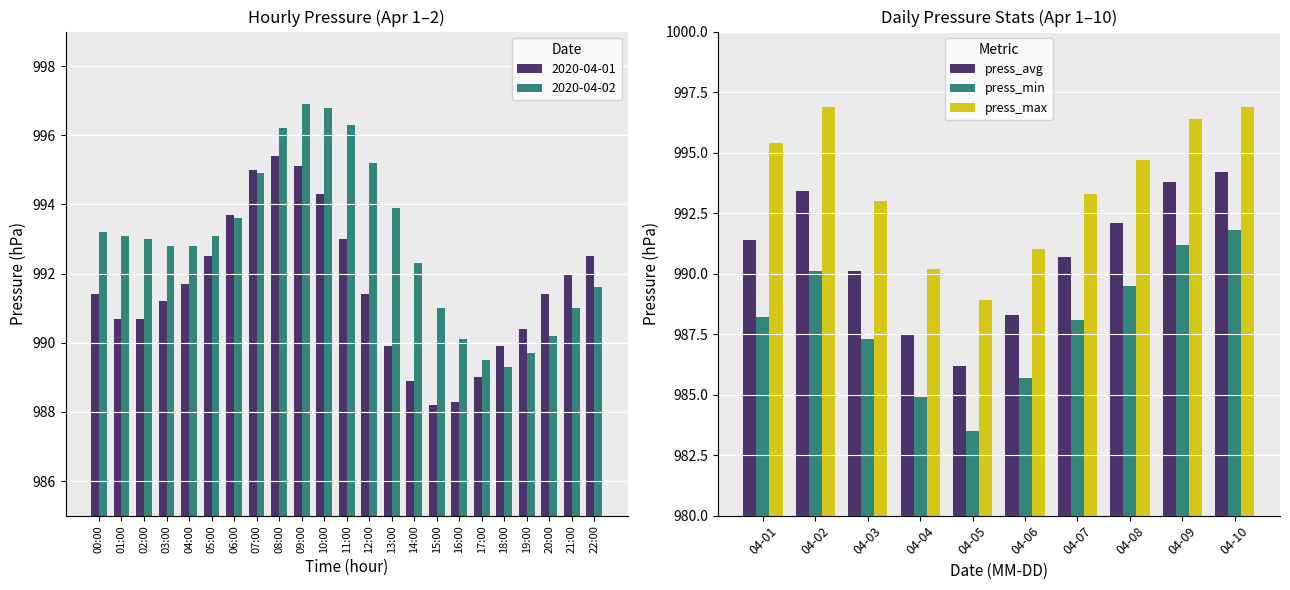

Read the press_min value at 04-03.

987.3